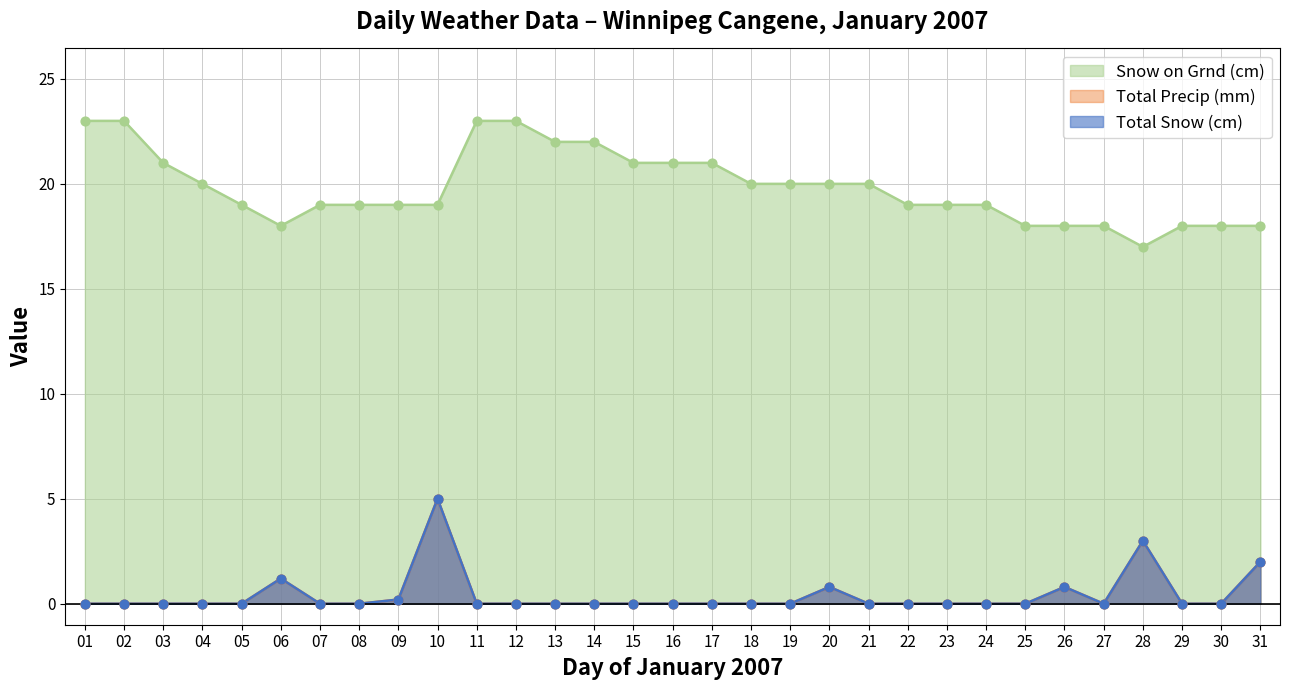

At how many categories does at least one series exceed 0?

31